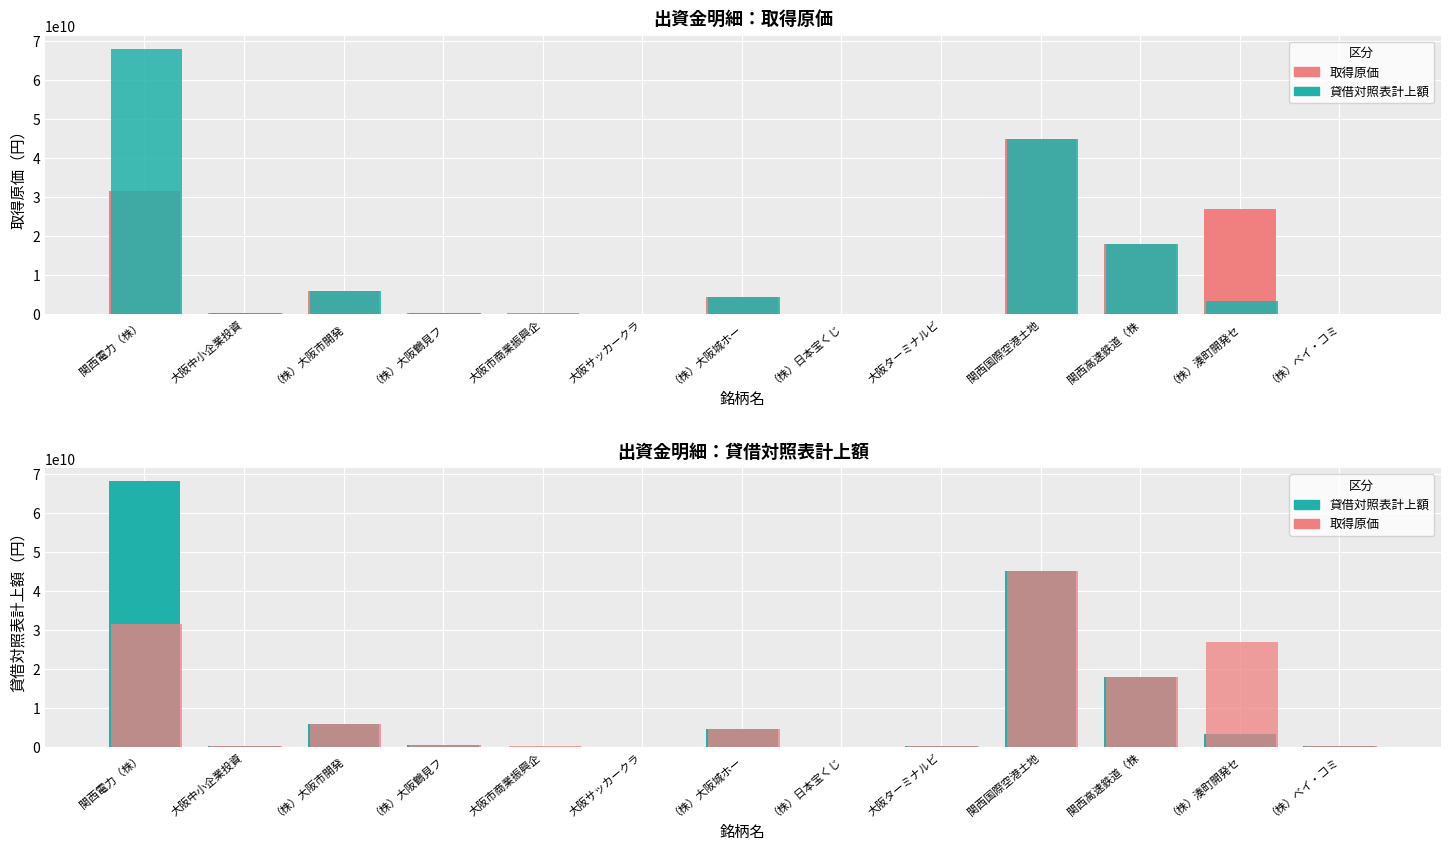

What is the sum of the 貸借対照表計上額 values at 大阪サッカークラ and （株）日本宝くじ?

6507320